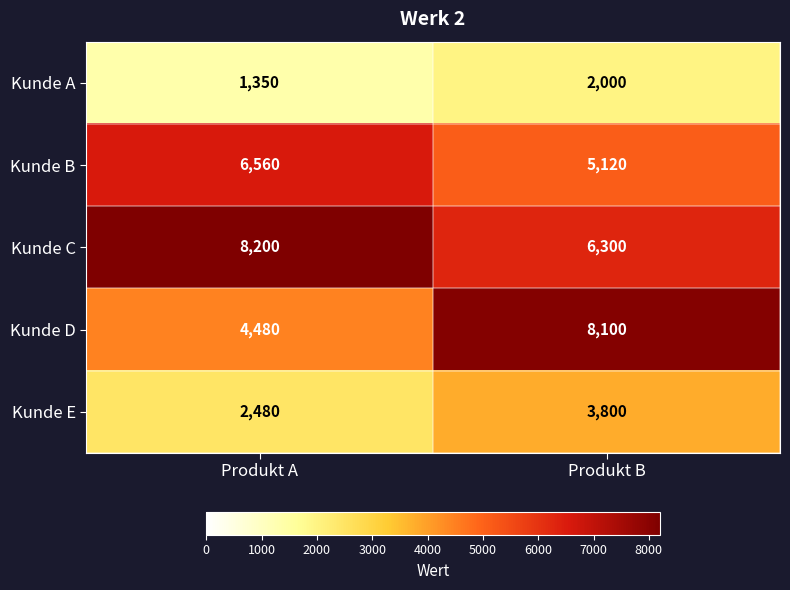

How many values in the Kunde B series are below 6560?

1